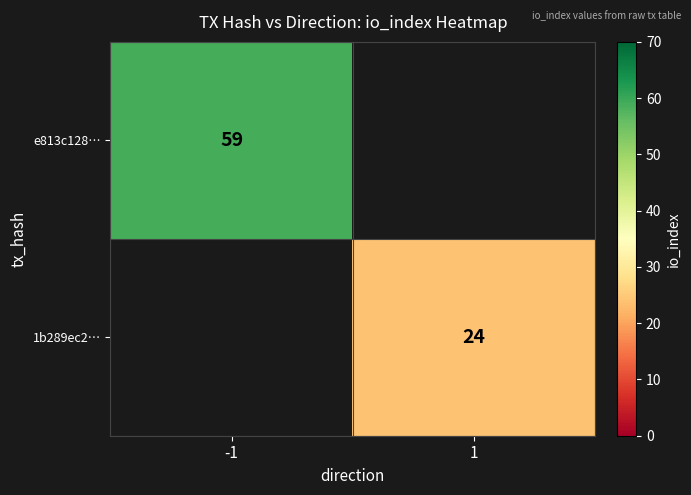

The value of 1b289ec2… at 1 is 33. True or false?

False